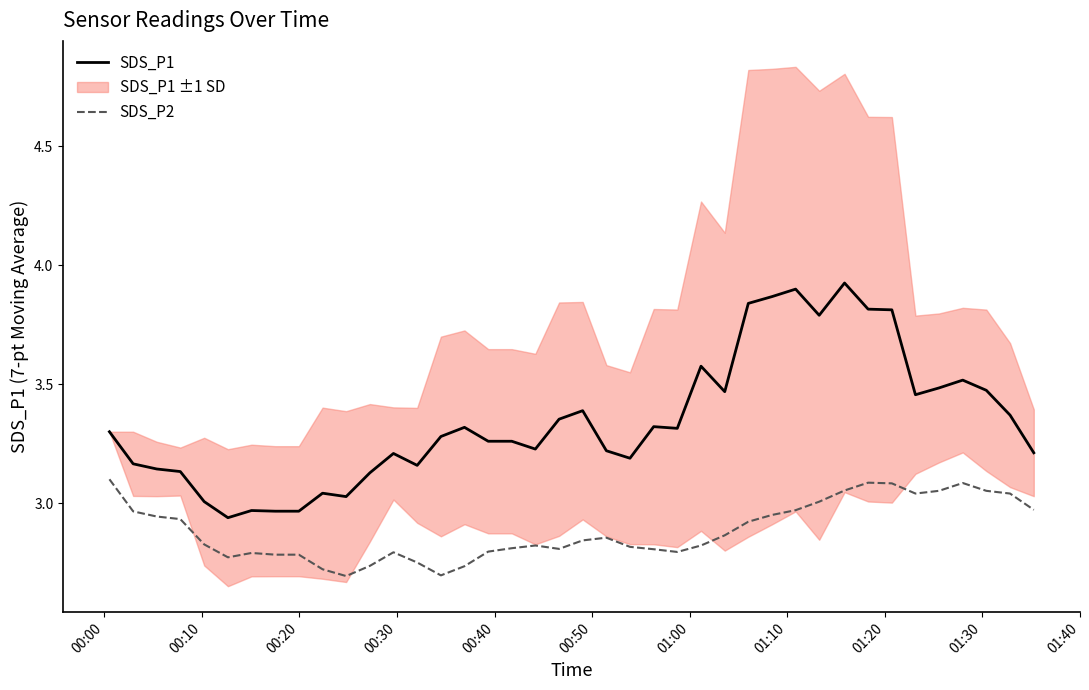

True or false: SDS_P1 and SDS_P2 intersect in this chart.

False